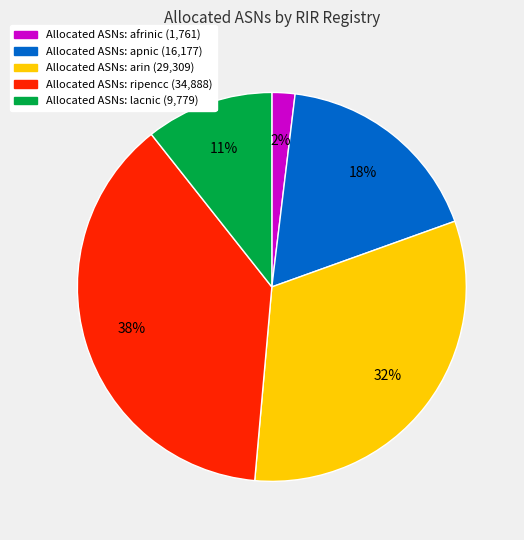

How many segments does this pie chart have?

5